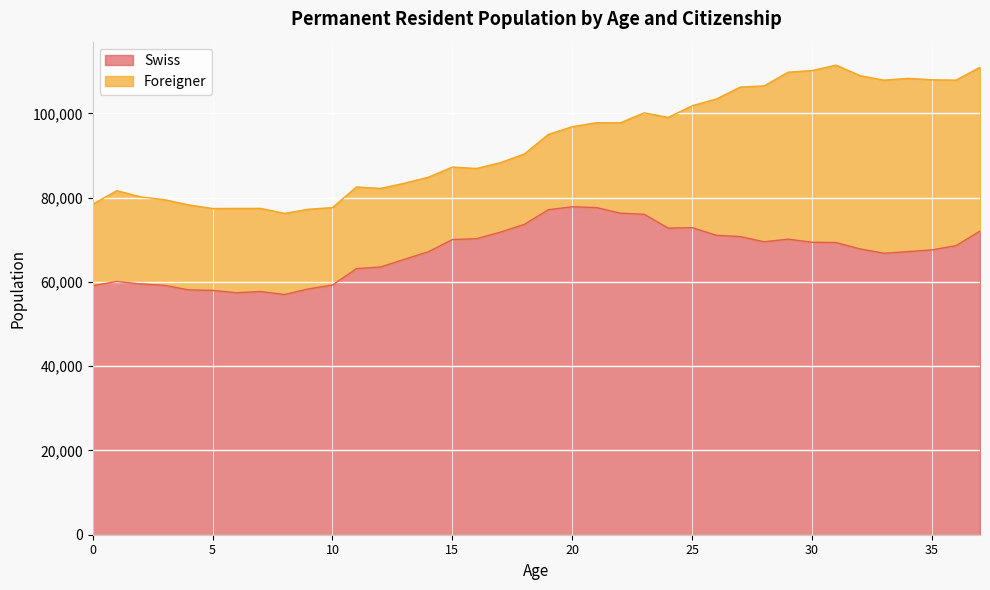

At which label is the value closest to 67422?

35